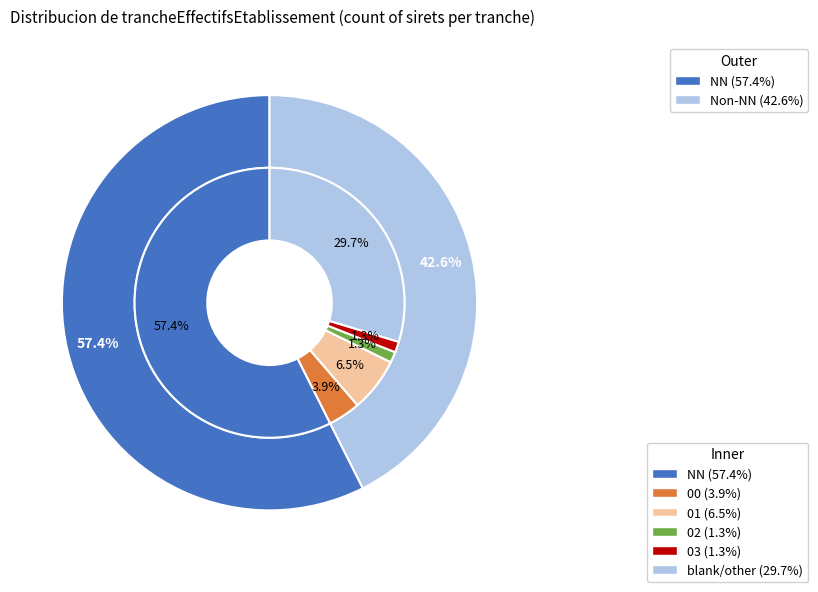

Count the number of slices in the pie.

5